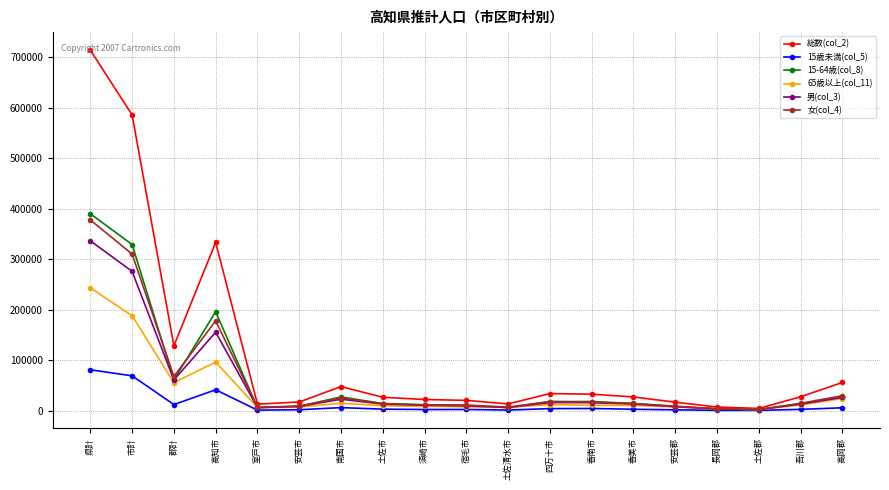

How many lines are shown in the chart?

6